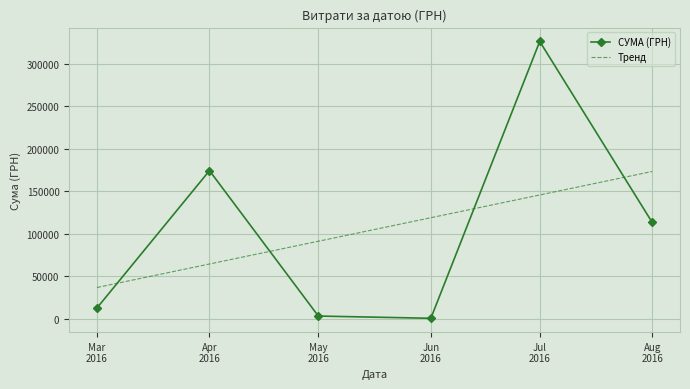

At which label does СУМА (ГРН) first exceed 113398?

Apr
2016